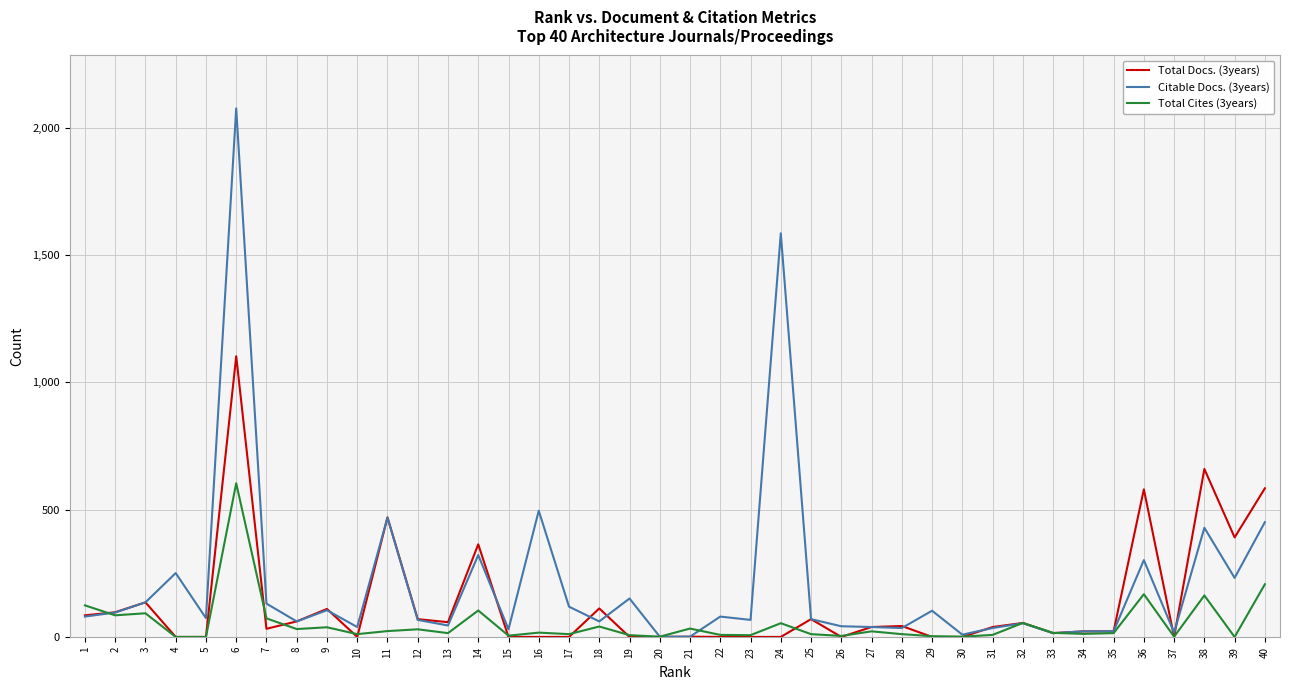

What is the maximum value shown in the chart?

2077